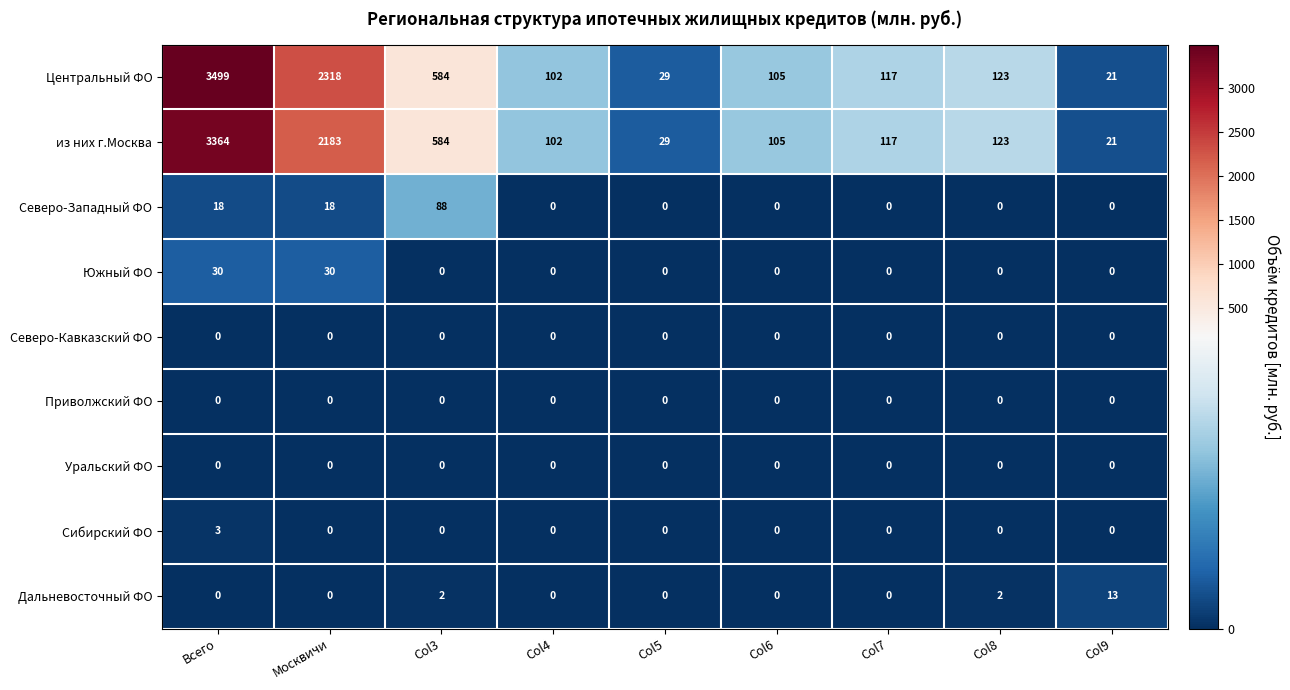

What is the difference between the maximum and minimum values in the Южный ФО series?

30